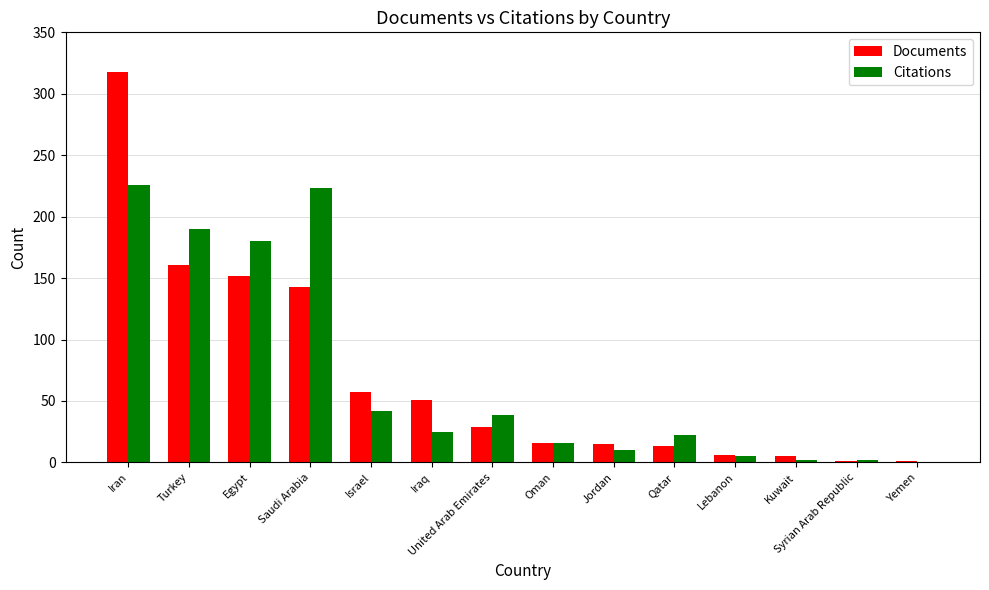

Are the bars horizontal?

No